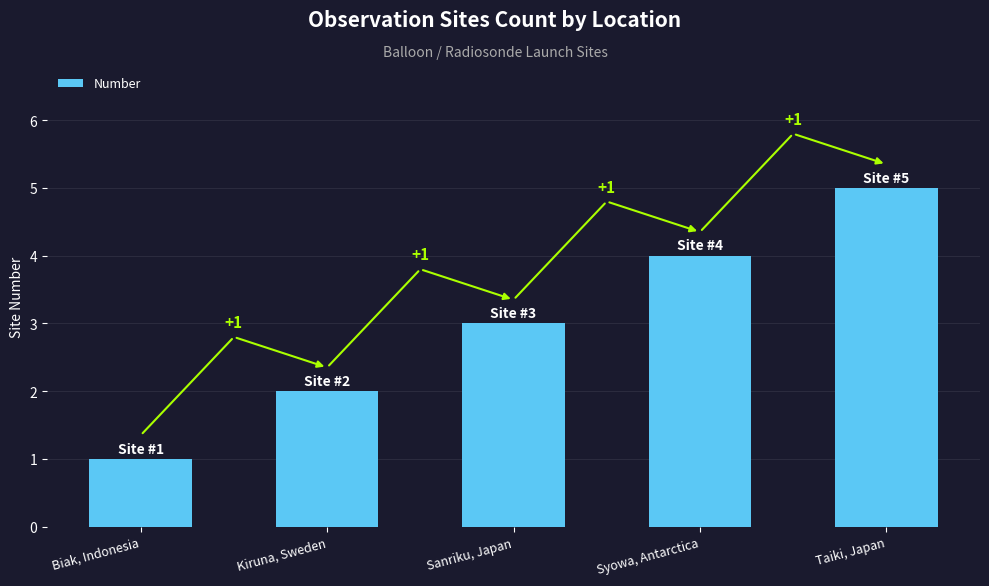

Reading left to right, extract all data points from this chart.

Biak, Indonesia=1	Kiruna, Sweden=2	Sanriku, Japan=3	Syowa, Antarctica=4	Taiki, Japan=5